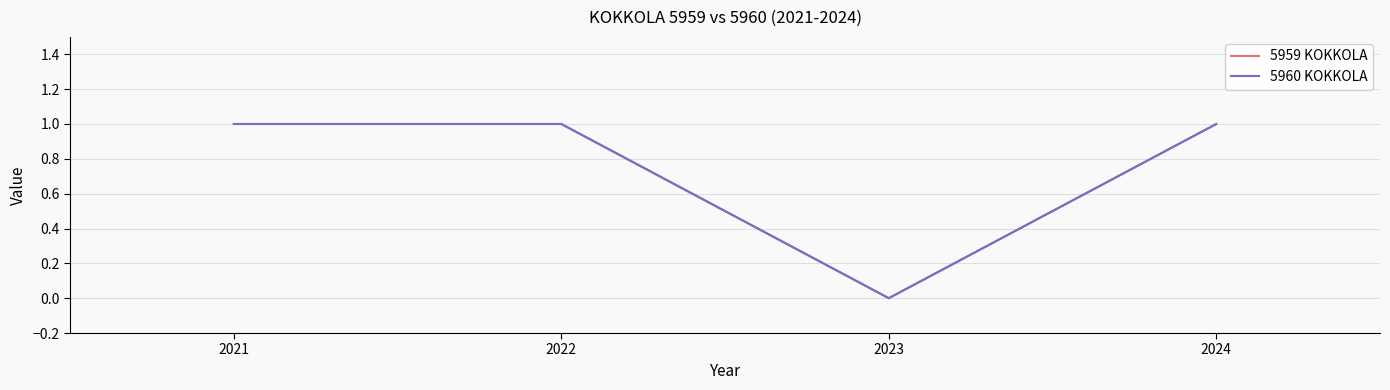

Does the chart have visible grid lines?

Yes